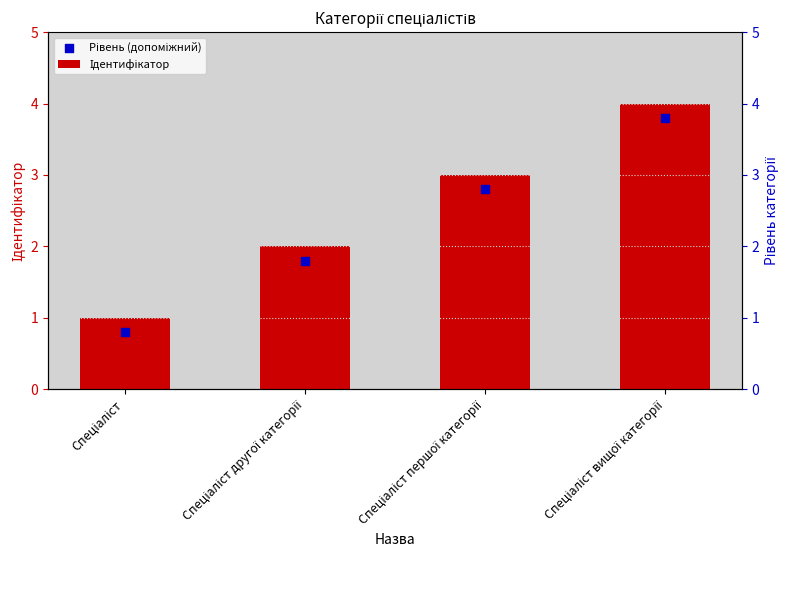

Is the value of Рівень (допоміжний) at Спеціаліст другої категорії greater than the value of Ідентифікатор at Спеціаліст вищої категорії?

No